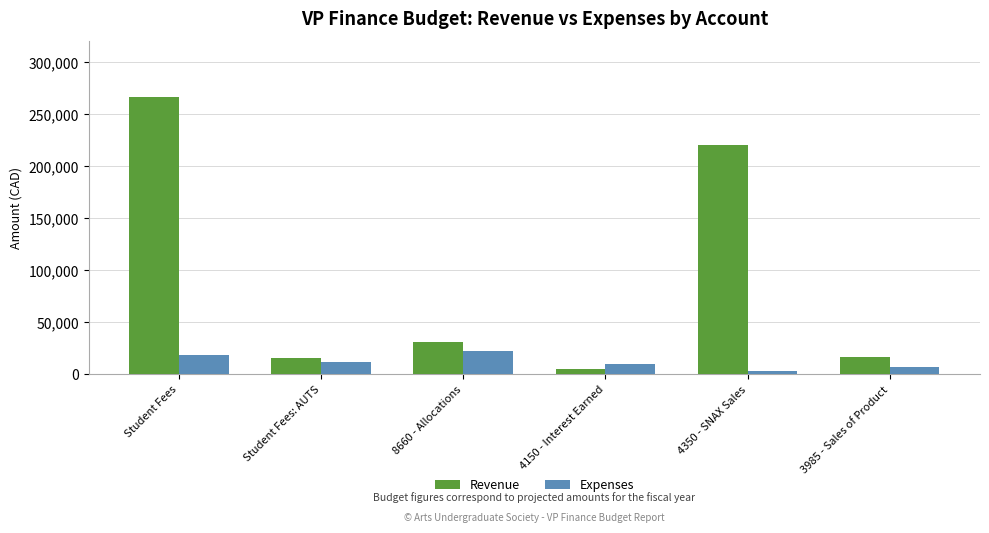

How many data points in Expenses are less than 11988?

3